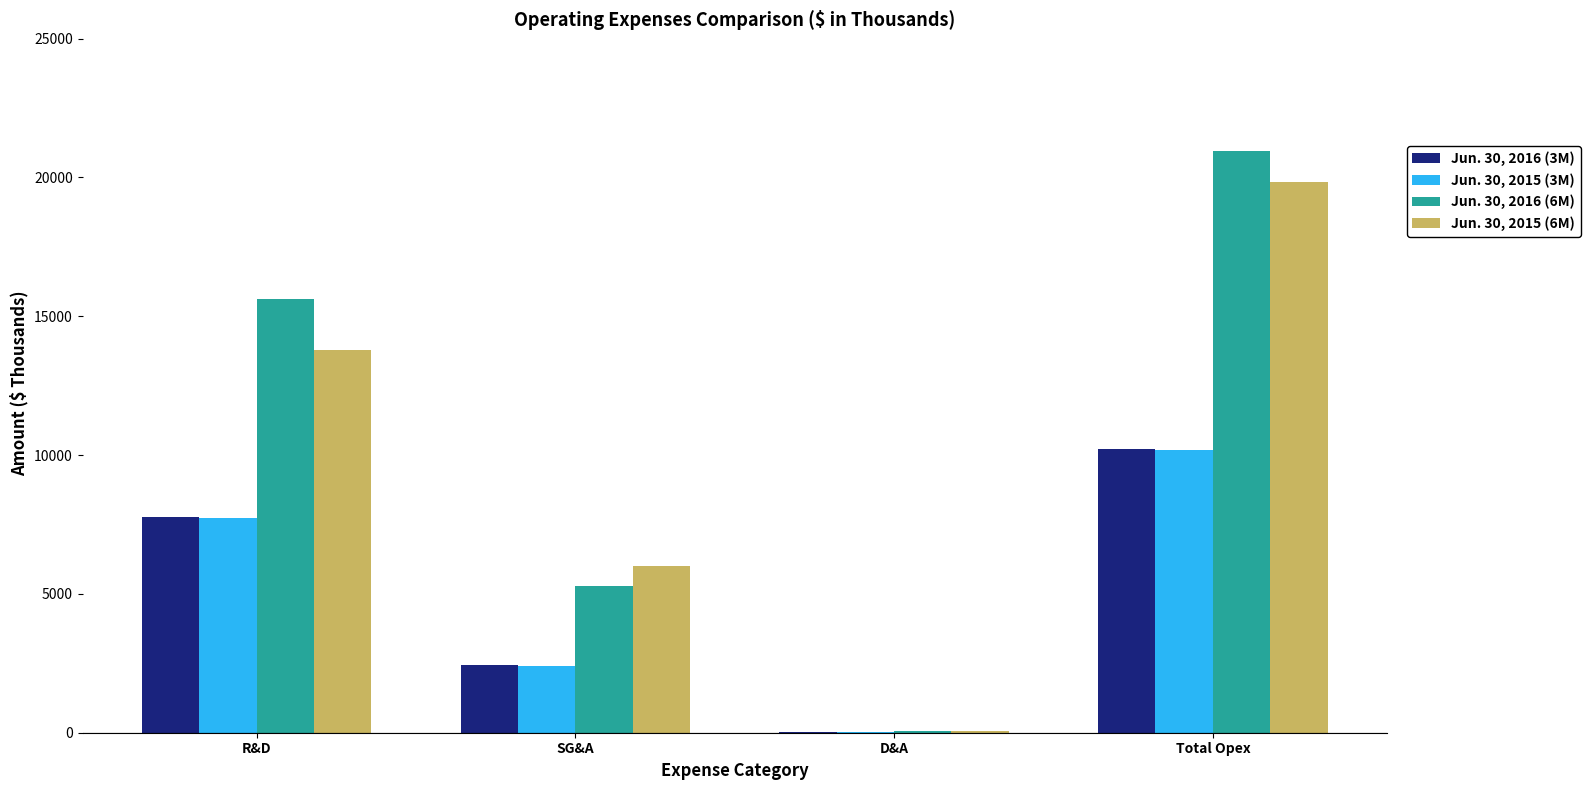

Read the Jun. 30, 2016 (3M) value at SG&A, to the nearest 10.

2440